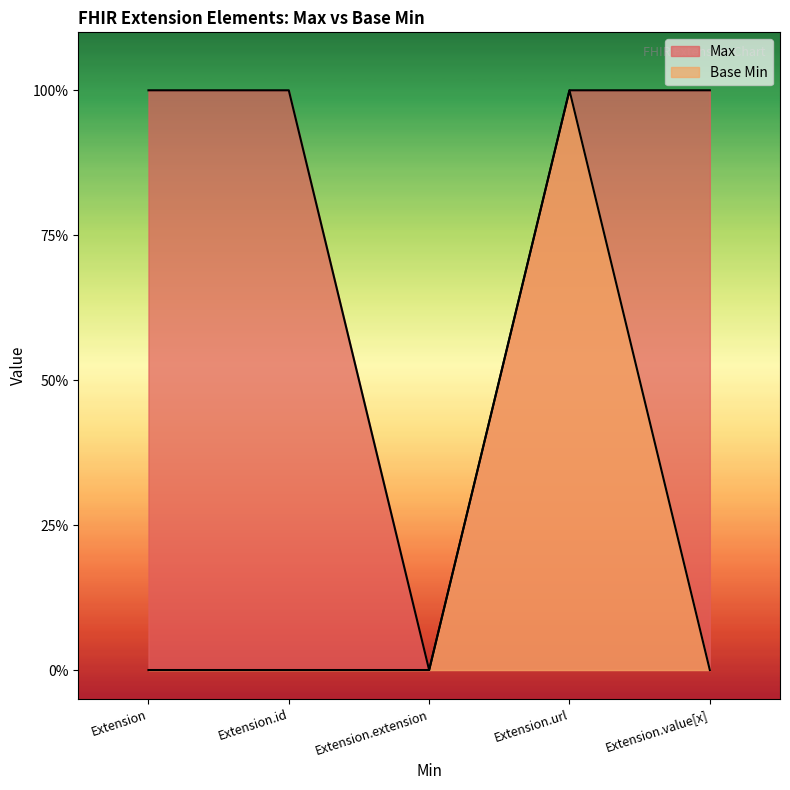

Is the value of Max at Extension greater than the value of Base Min at Extension?

Yes